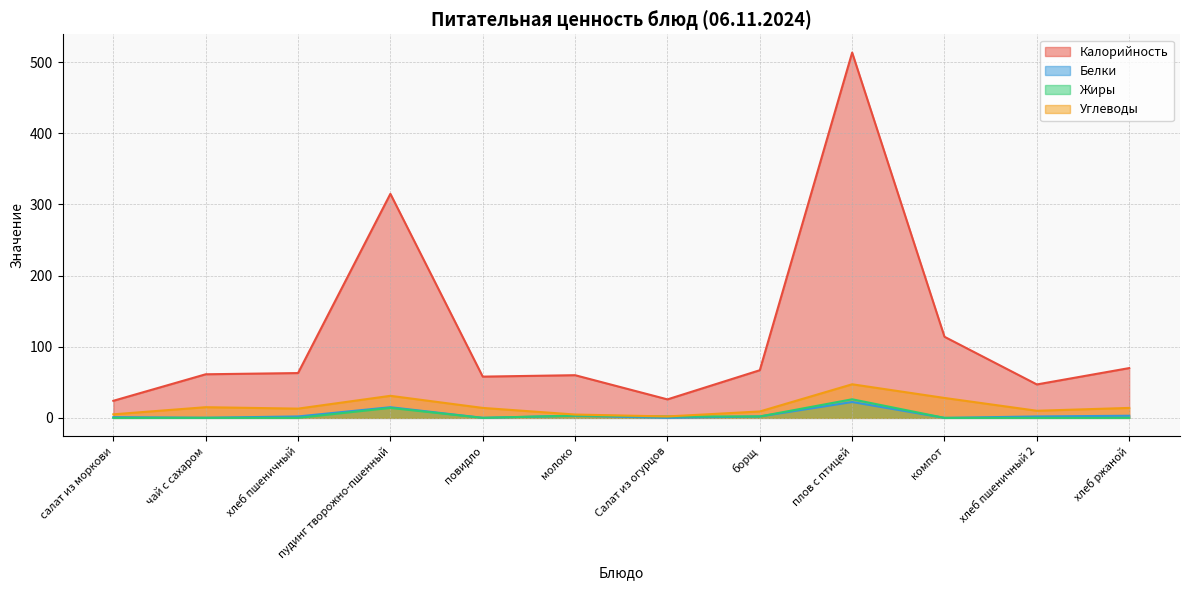

Is the value of Жиры at компот greater than the value of Белки at хлеб пшеничный?

No